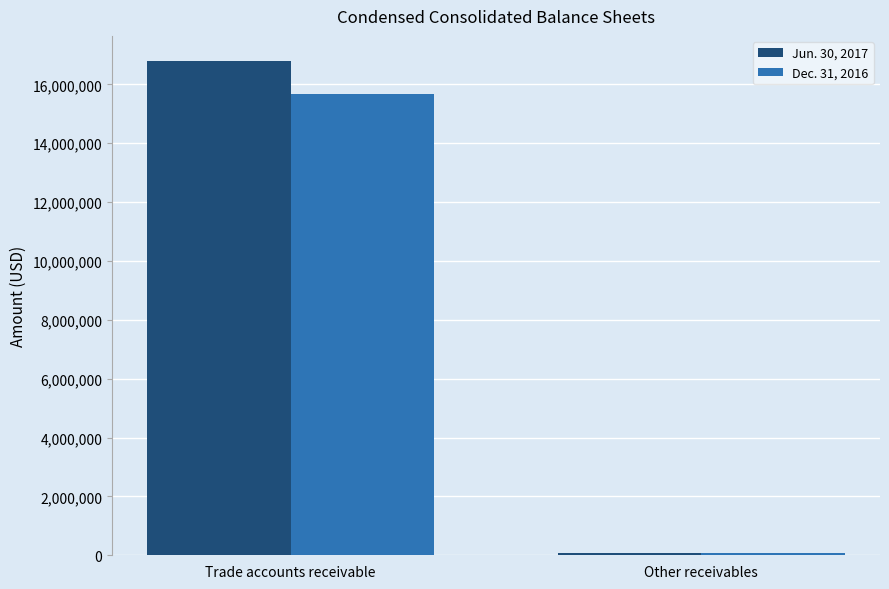

True or false: Jun. 30, 2017 has a value of 22687193 at Trade accounts receivable.

False